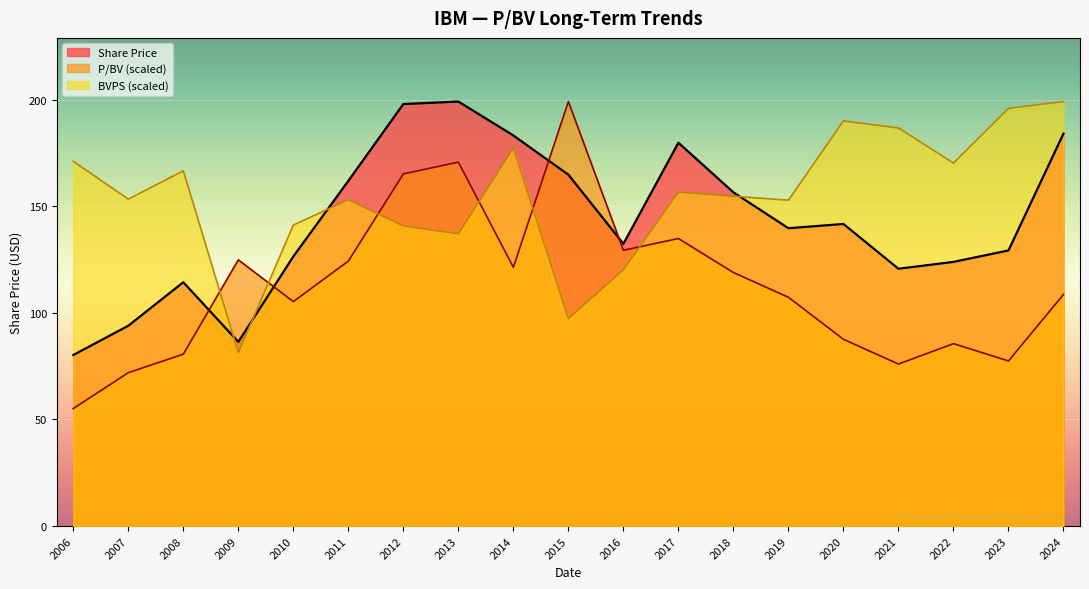

How many series are shown in this chart?

3